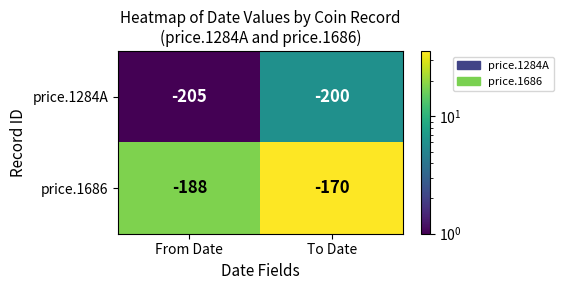

Count the number of categories in the chart.

2